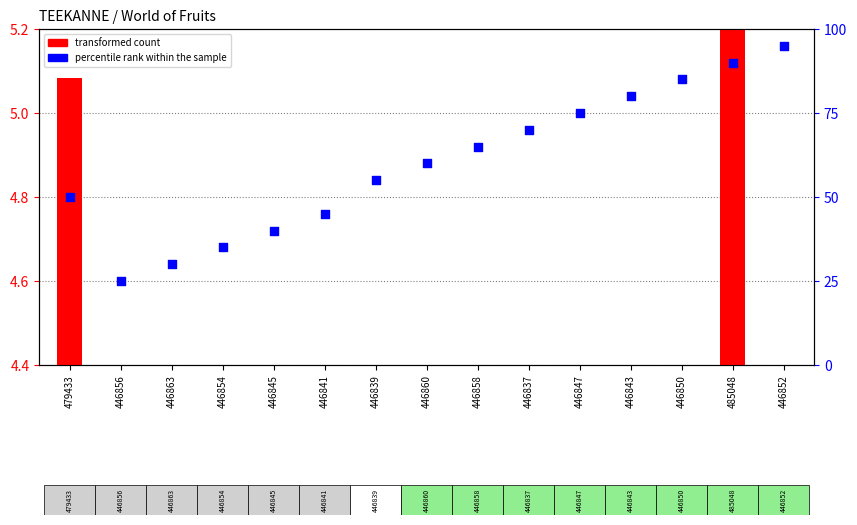

What are all the series names shown in the legend?

transformed count, percentile rank within the sample